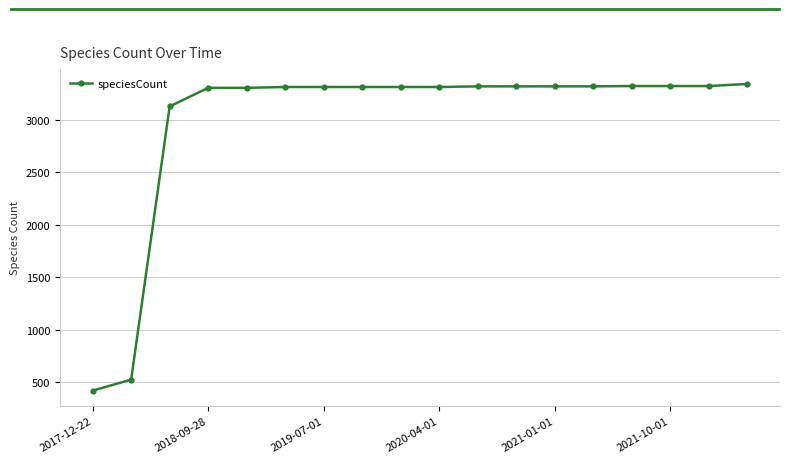

What is the average value?

2990